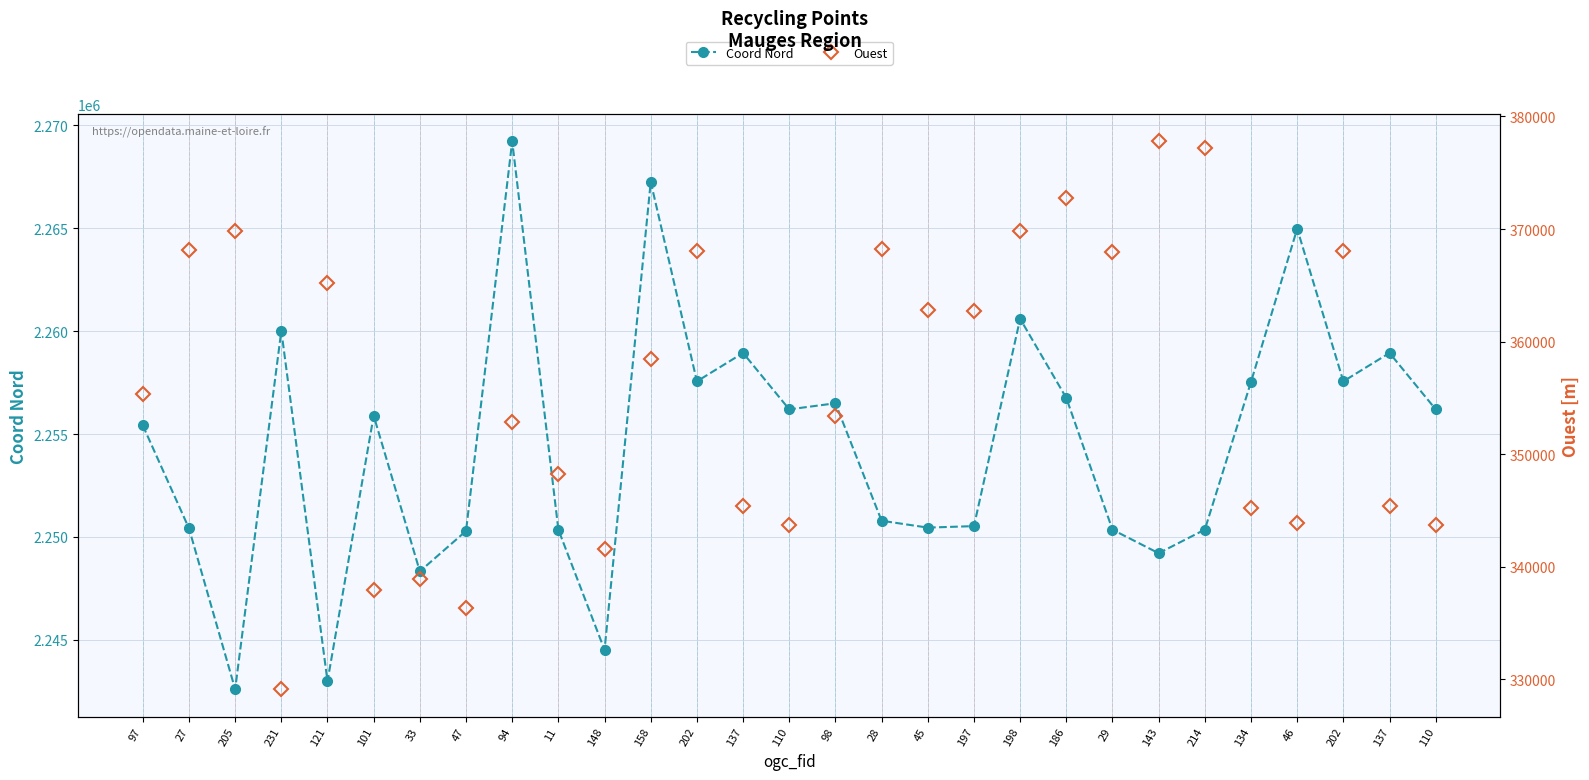

What is the value of the Coord Nord point at the 16th from the left?

2256495